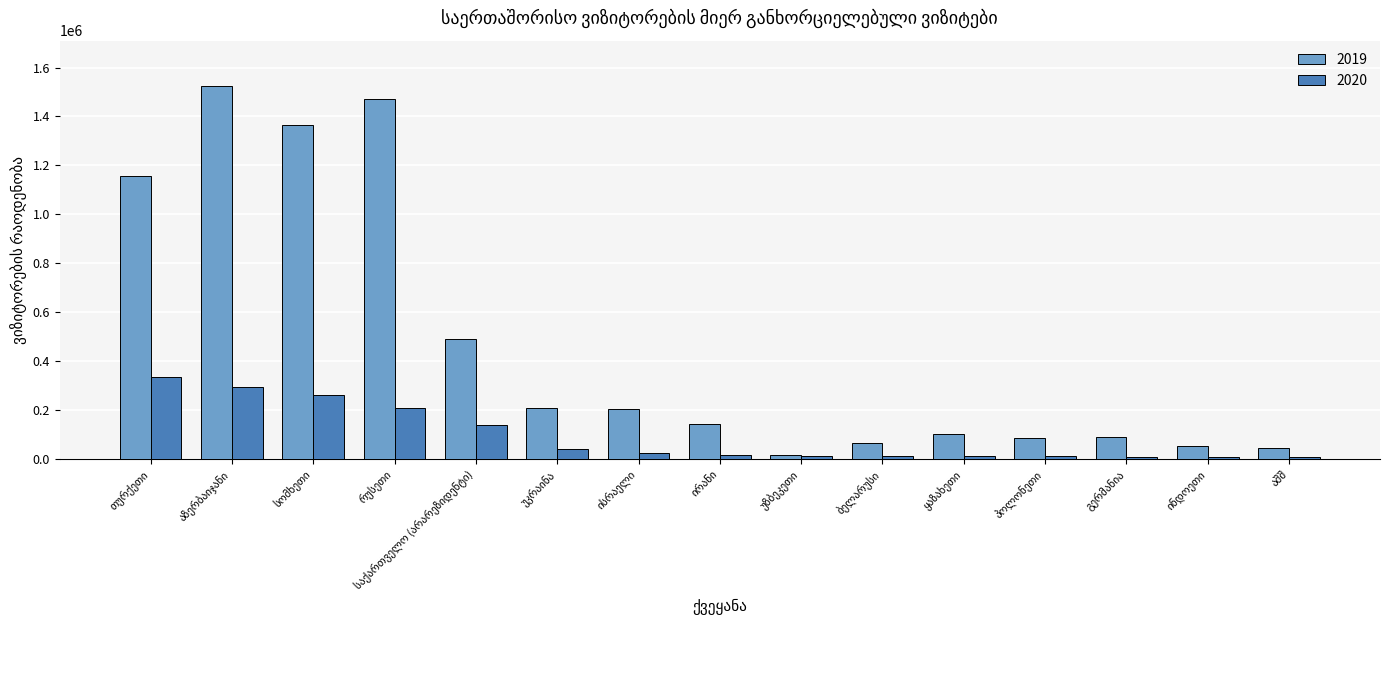

Which series has the widest spread of values?

2019